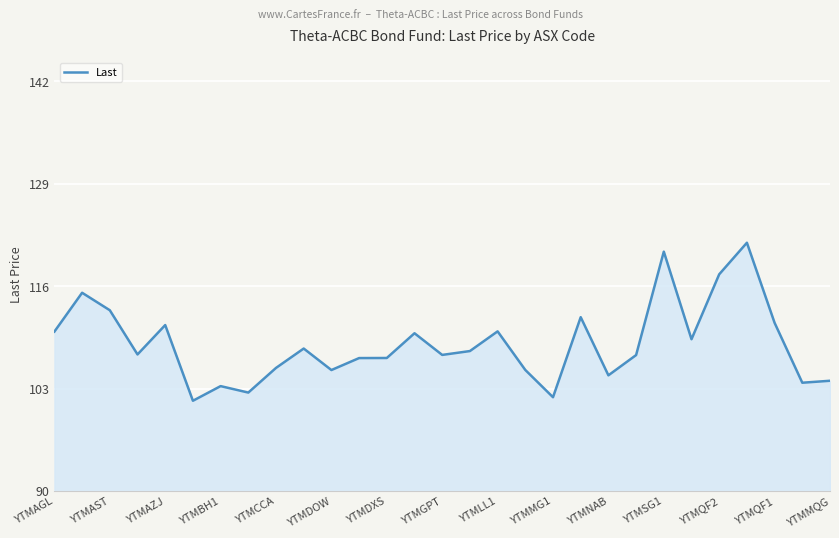

What is the greatest value displayed?

121.5